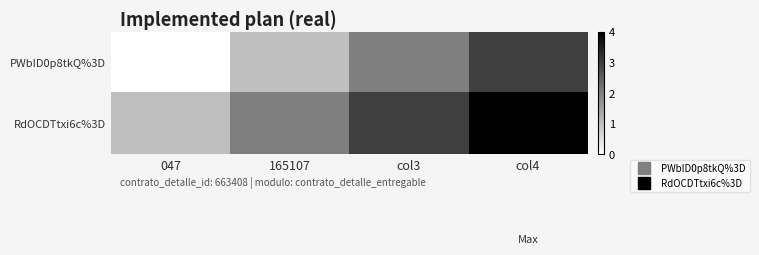

List the series in order of their overall mean, highest first.

RdOCDTtxi6c%3D, PWbID0p8tkQ%3D